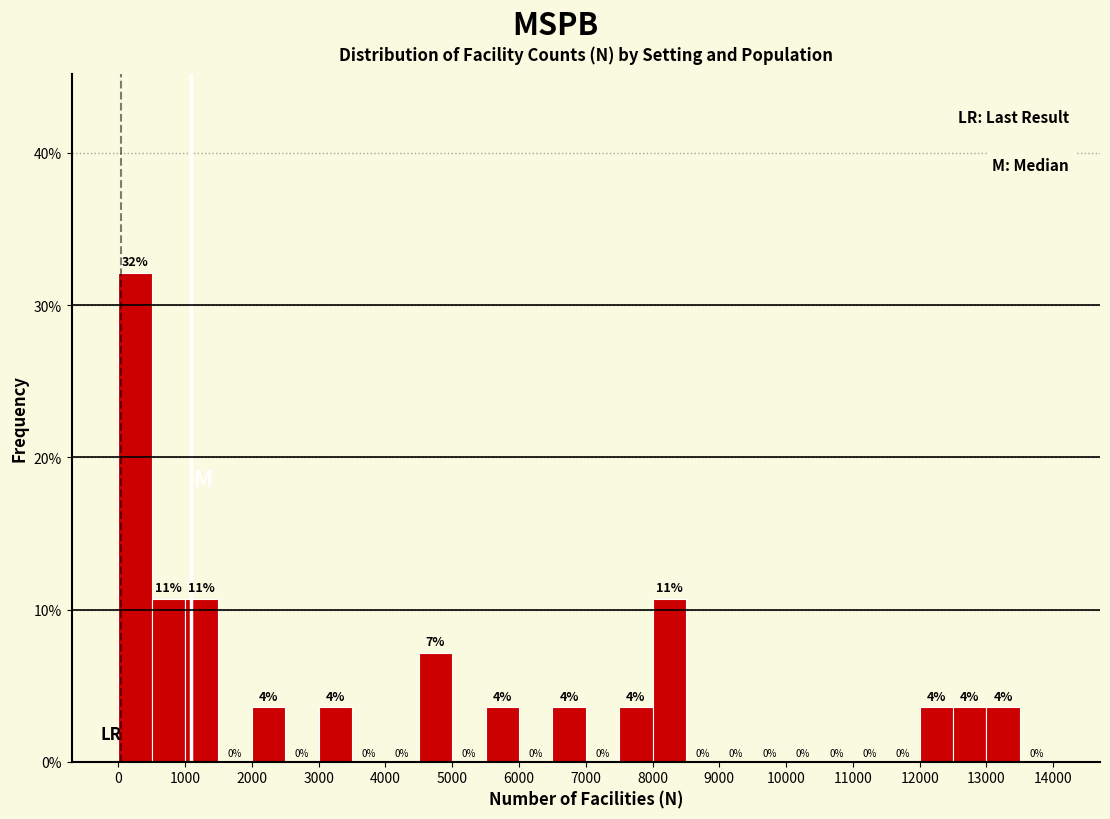

Over which range of the x-axis is the bar tallest?

0 to 500